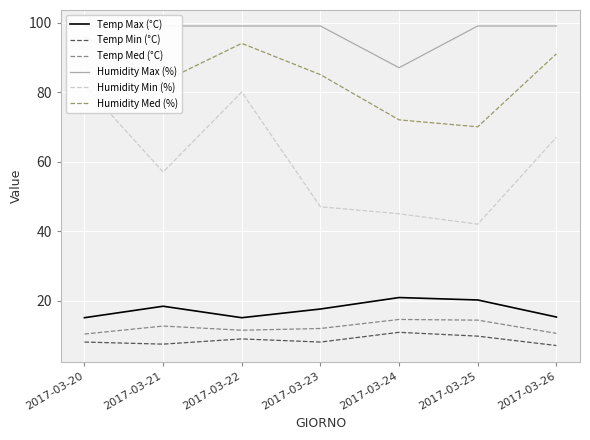

What is the difference between the maximum and second lowest values in the Temp Med (°C) series?

4.0